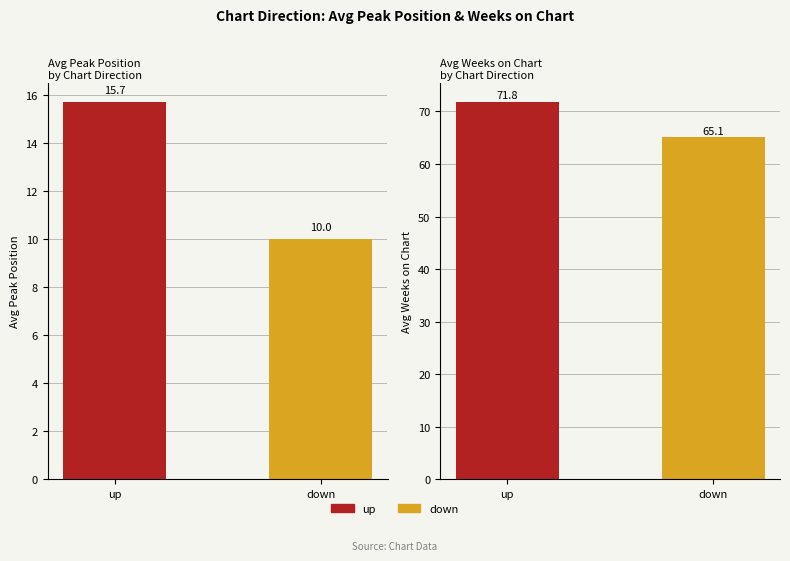

Is the value of Avg Weeks on Chart at up greater than the value of Avg Peak Position at down?

Yes